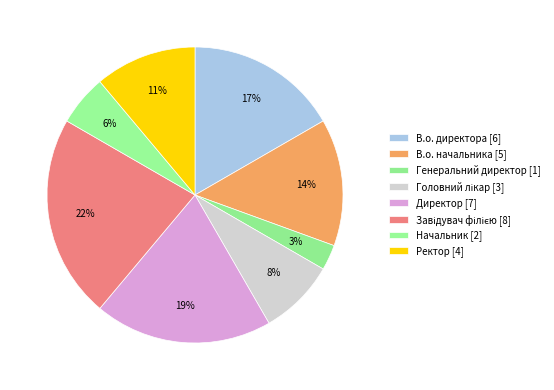

Which slice is the largest?

Завідувач філією